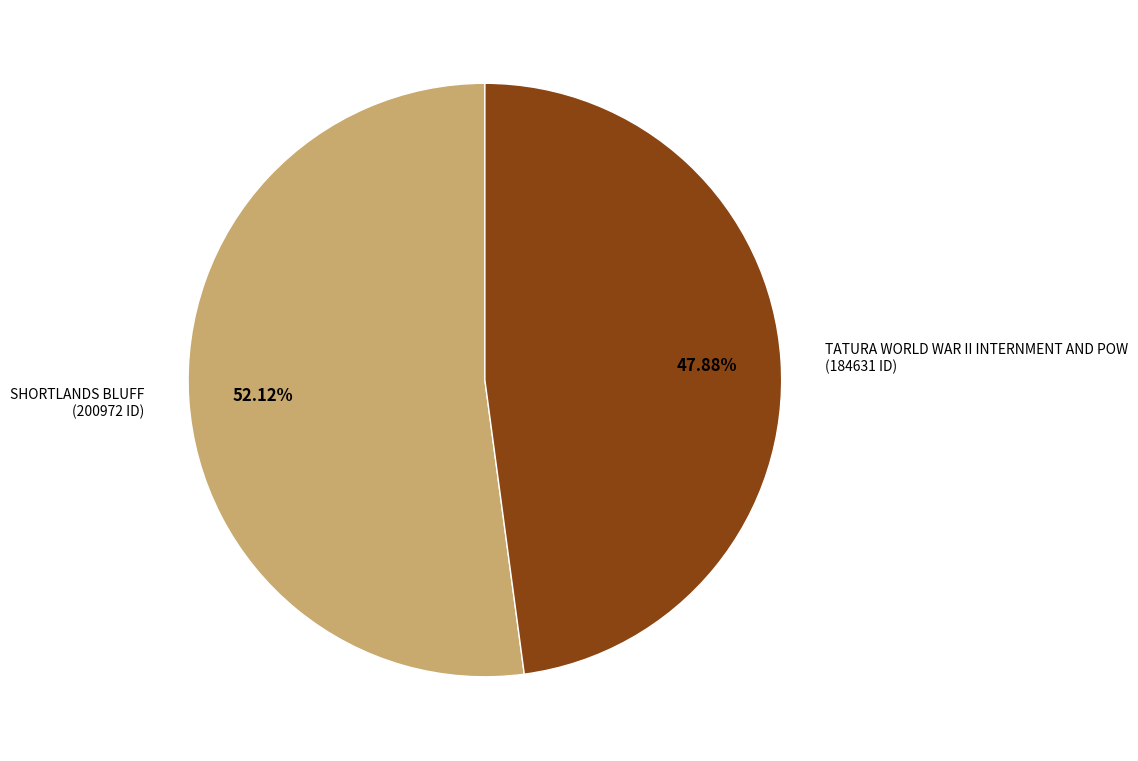

Which category accounts for the majority?

SHORTLANDS BLUFF